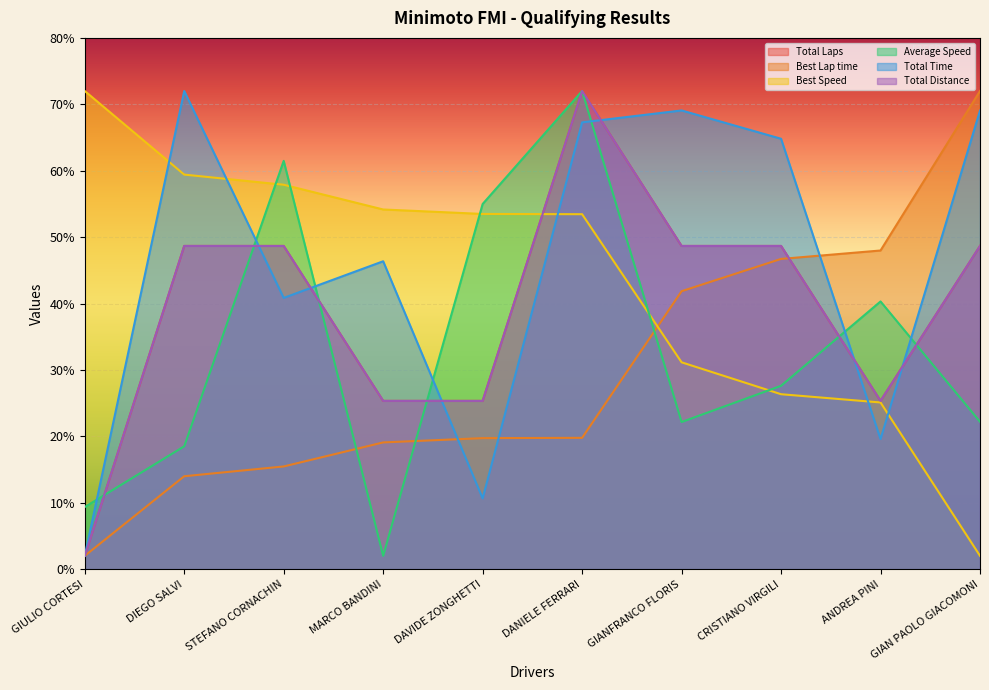

Does the chart display data point markers on the line(s)?

No